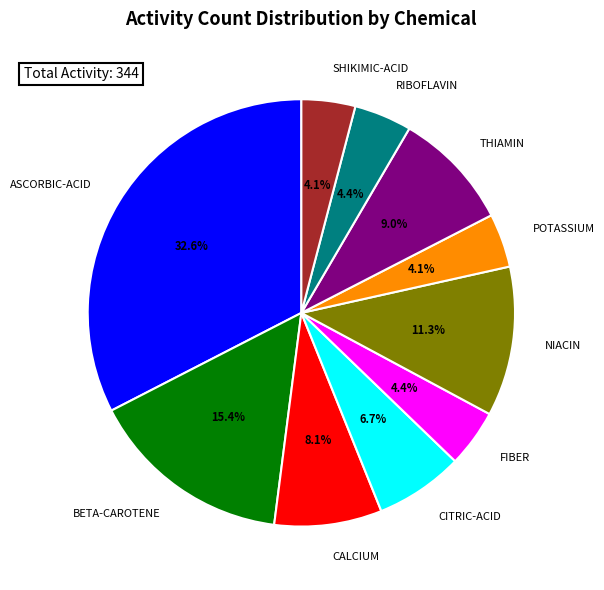

Is the sum of NIACIN and ASCORBIC-ACID greater than half?

No